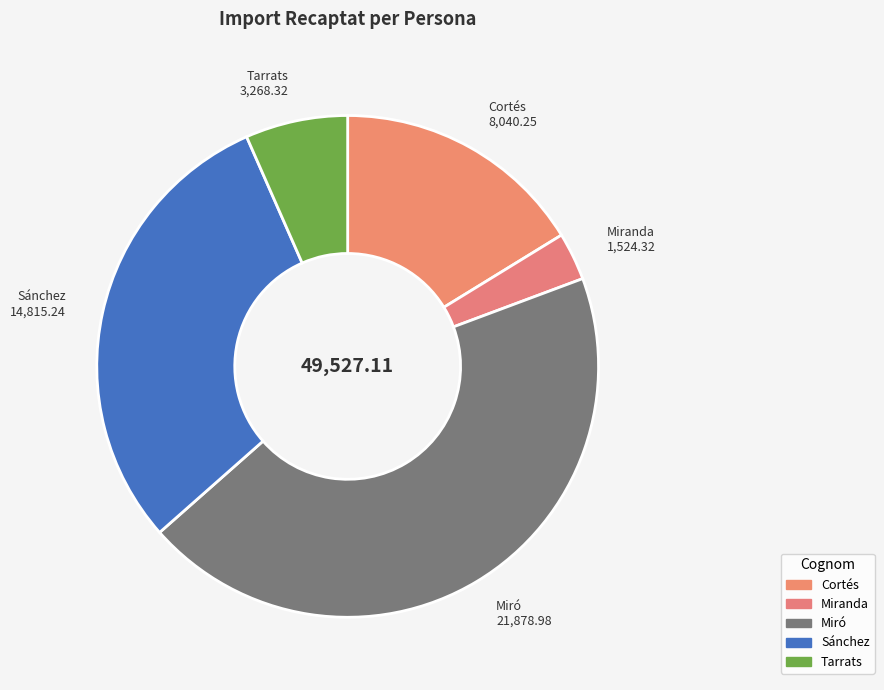

How many slices are in this pie chart?

5